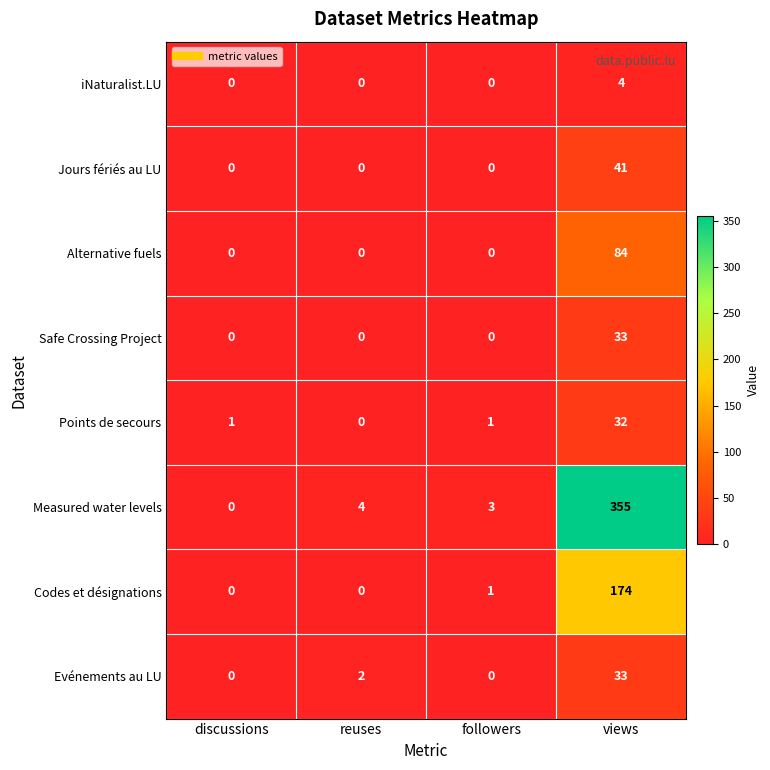

What is the sum of all Alternative fuels values?

84